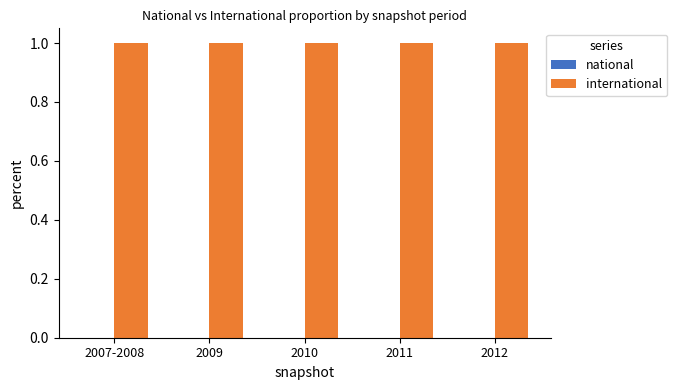

What is the greatest value displayed?

1.0